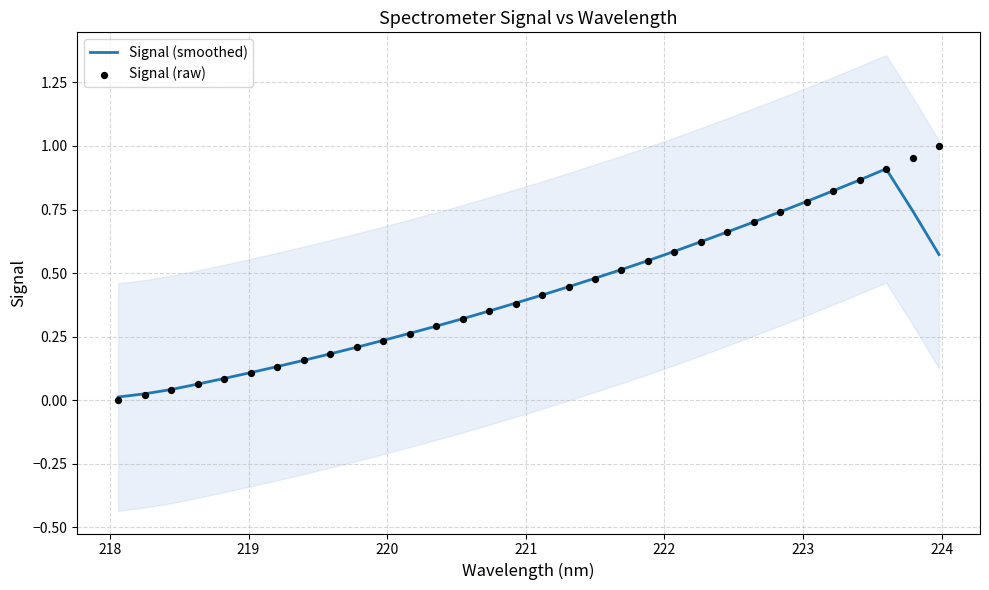

Is the value of Signal (raw) at 24 greater than the value of Signal (smoothed) at 31?

Yes